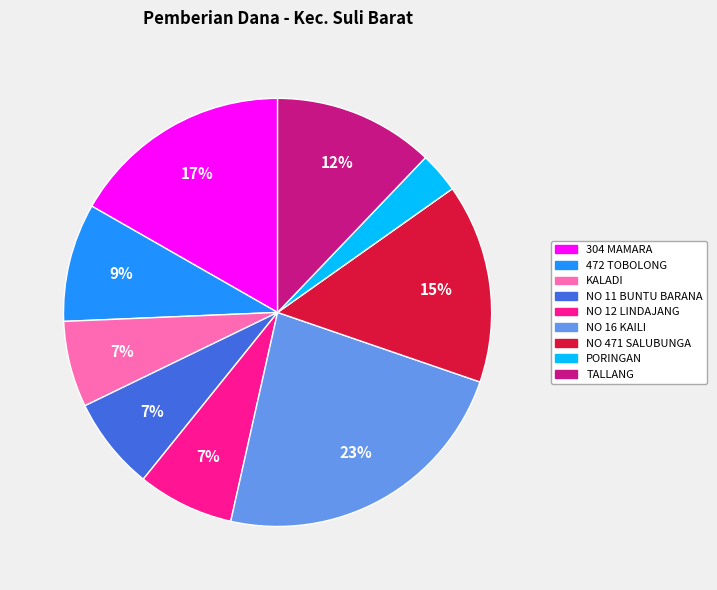

Is there any slice that represents more than half of the pie?

No